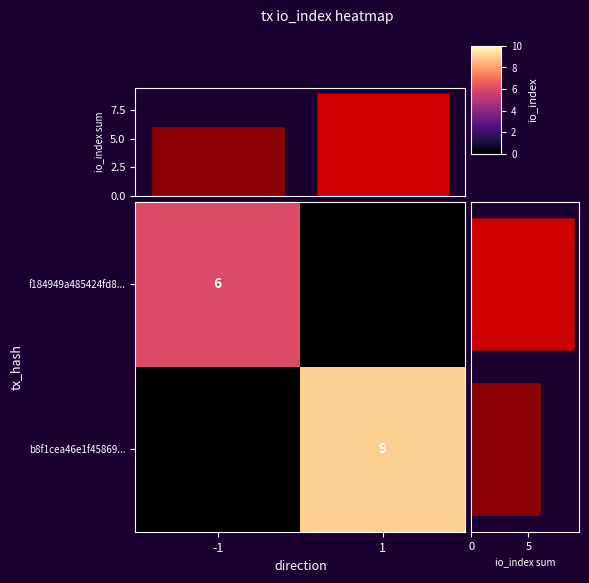

What is the average value of the col_sums series?

8